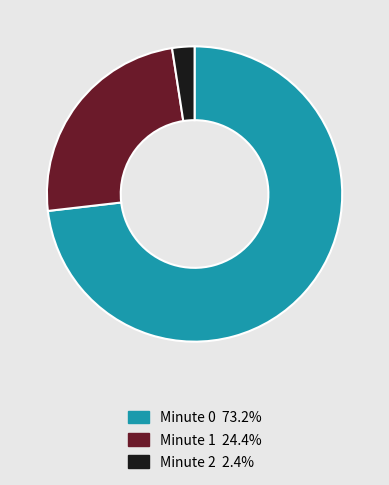

Which slice represents more than half of the pie?

Minute 0